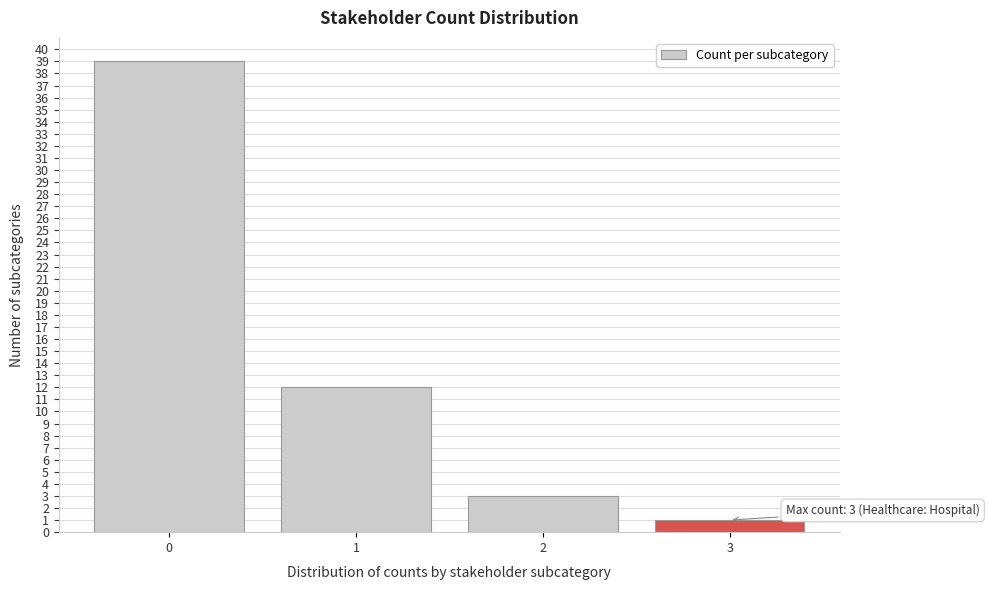

Reading left to right, list all the values displayed in this chart.

39	12	3	1